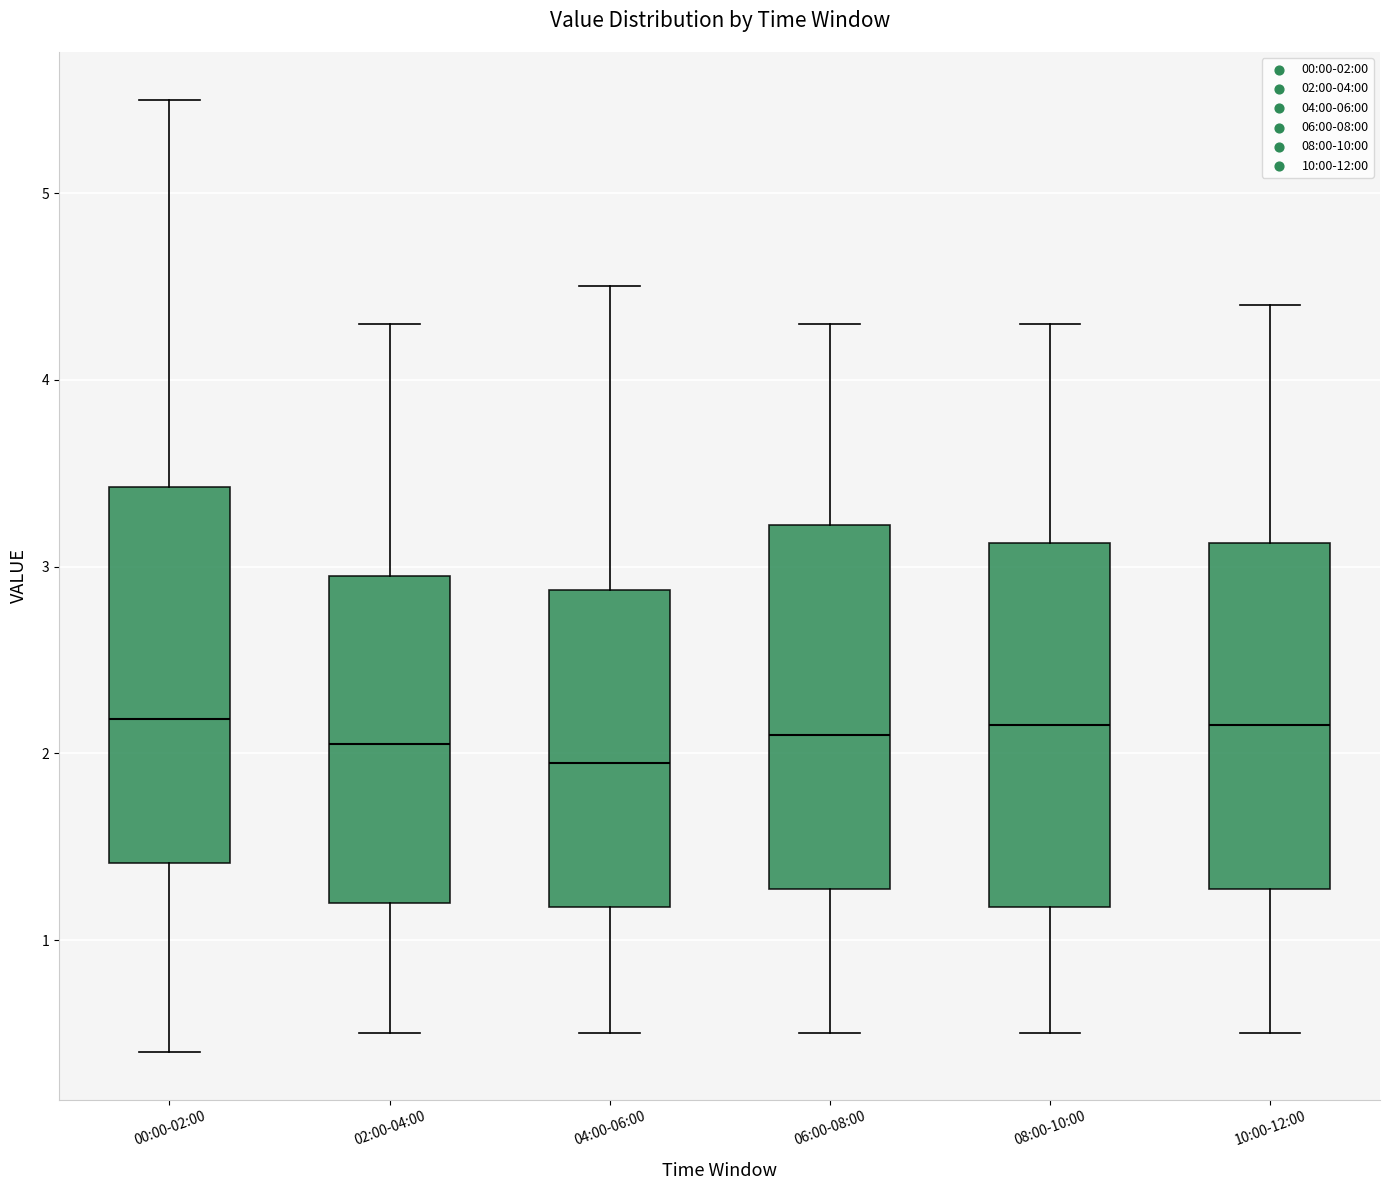

Reading left to right, read every box against the y-axis: the position of its median line, the range the box covers, and the ends of its whiskers. The values are not printed on the chart, so give them approximately, as read against the axis.

00:00-02:00: median 2.2, box 1.4 to 3.4, whiskers 0.4 to 5.5
02:00-04:00: median 2.1, box 1.2 to 3.0, whiskers 0.5 to 4.3
04:00-06:00: median 2.0, box 1.2 to 2.9, whiskers 0.5 to 4.5
06:00-08:00: median 2.1, box 1.3 to 3.2, whiskers 0.5 to 4.3
08:00-10:00: median 2.2, box 1.2 to 3.1, whiskers 0.5 to 4.3
10:00-12:00: median 2.2, box 1.3 to 3.1, whiskers 0.5 to 4.4